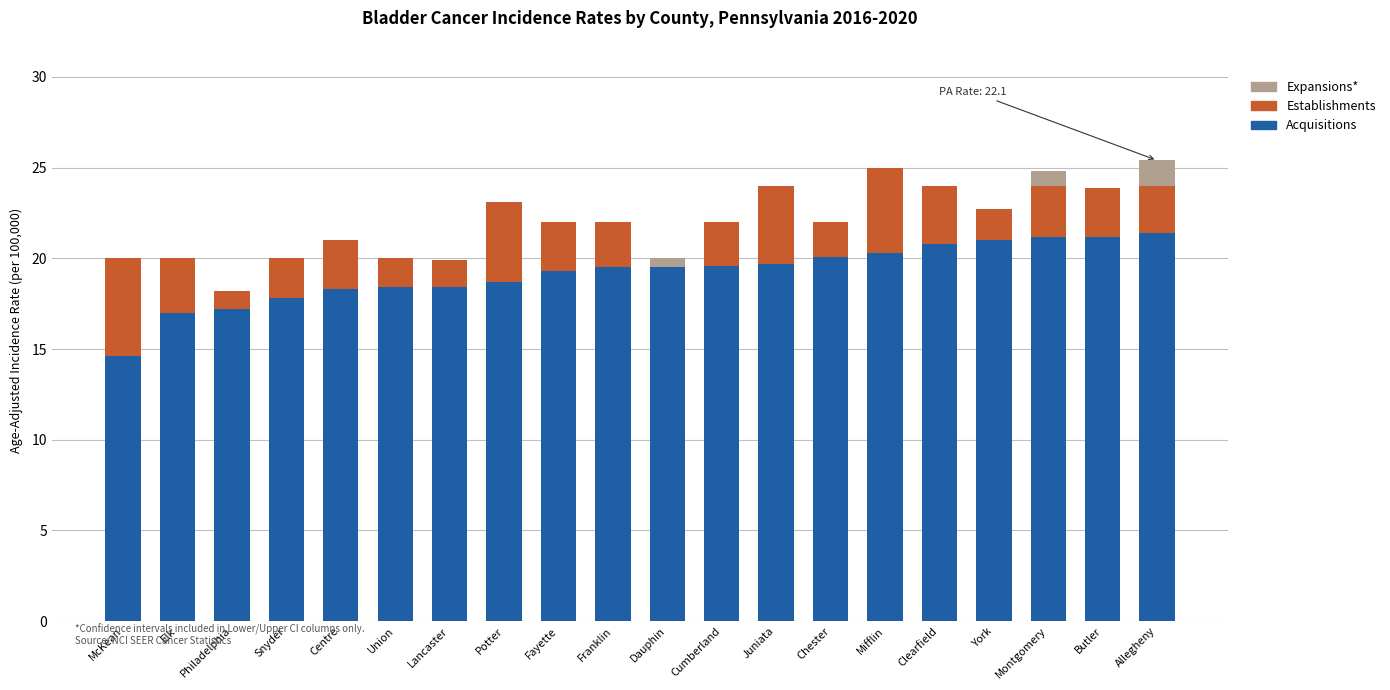

What is the total value across all series at Clearfield?

24.0